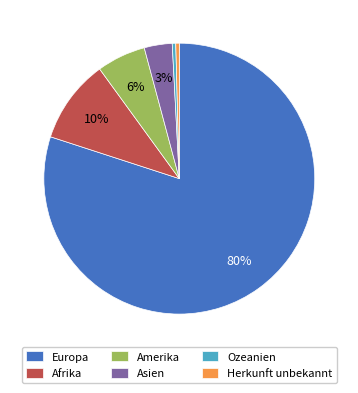

Is it true that Amerika is 6% of the pie?

True